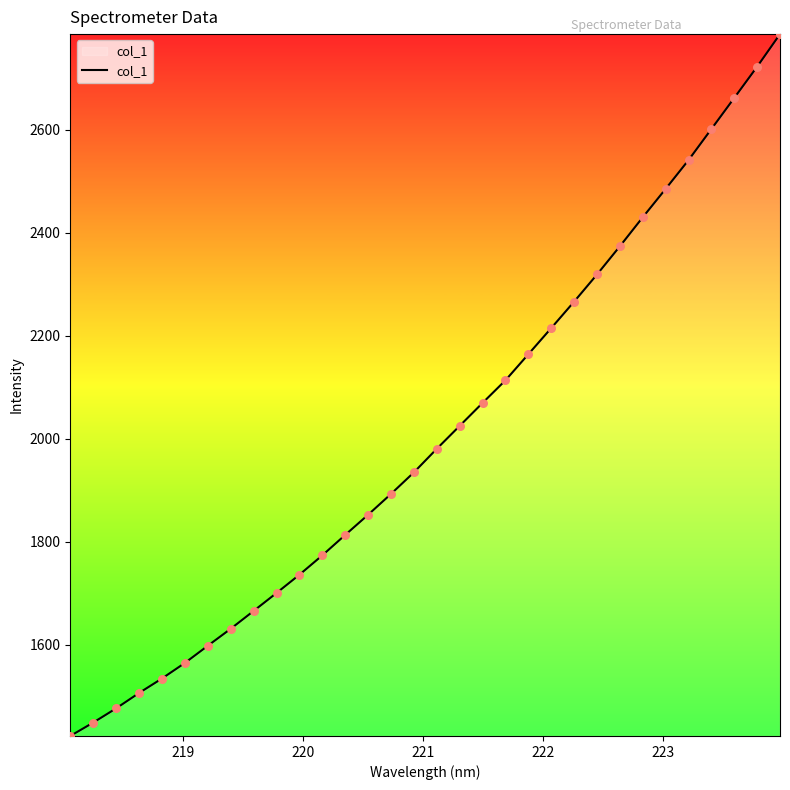

What is the difference between the maximum and minimum values?

1362.5